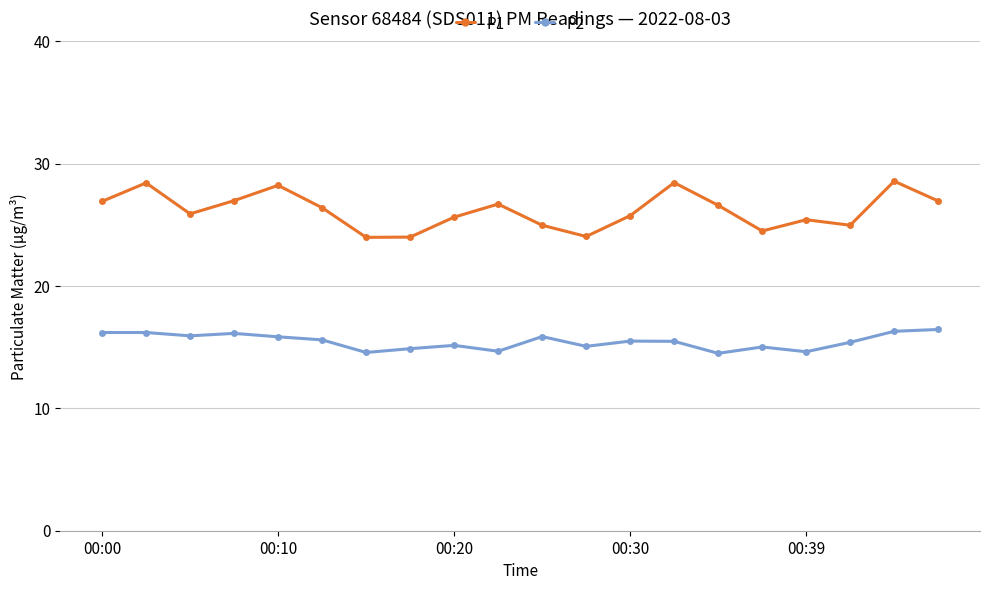

Which series has the largest range (max minus min)?

P1